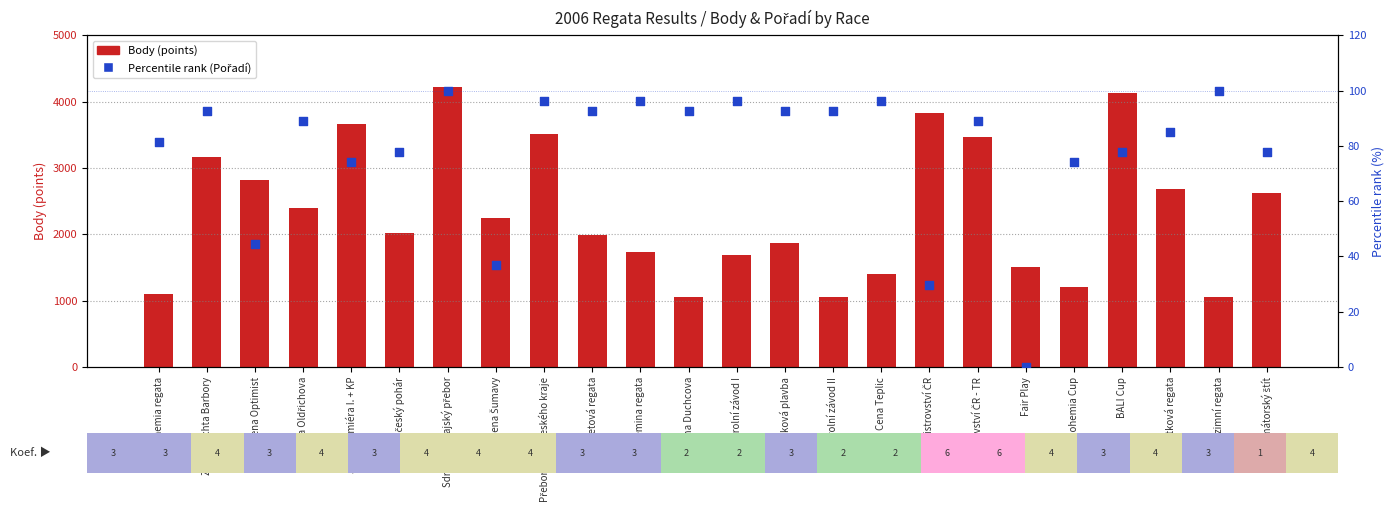

What is the total value across all series at Jihočeský pohár?

2090.8